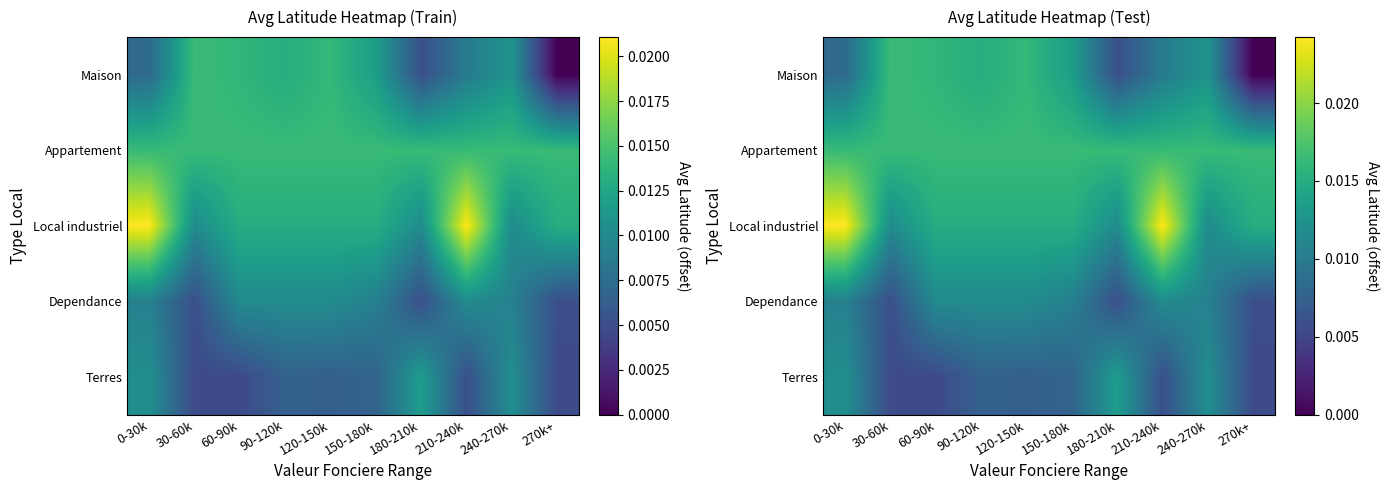

How many distinct data groups are displayed?

5